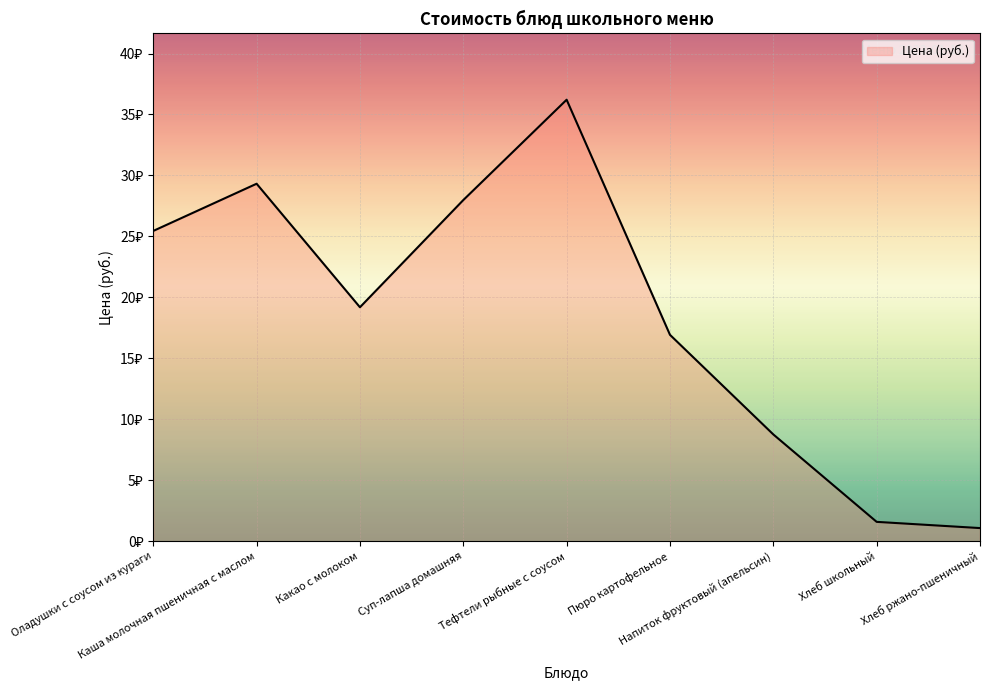

Does the chart display data point markers on the line(s)?

No